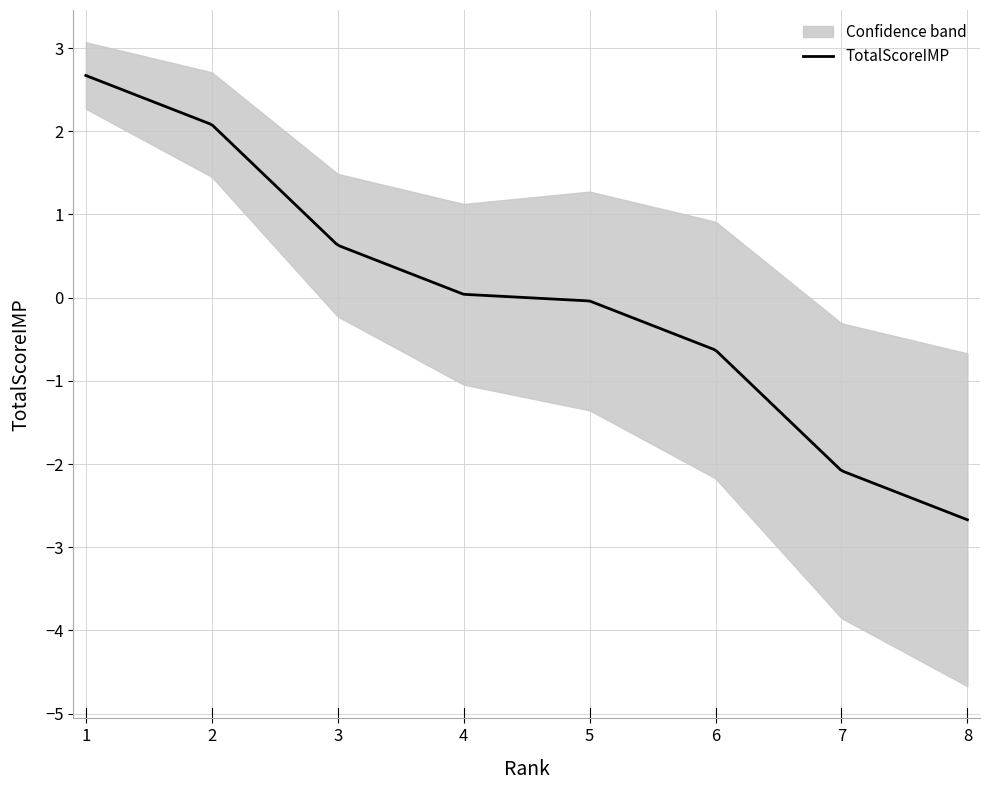

True or false: TotalScoreIMP and lower intersect in this chart.

False